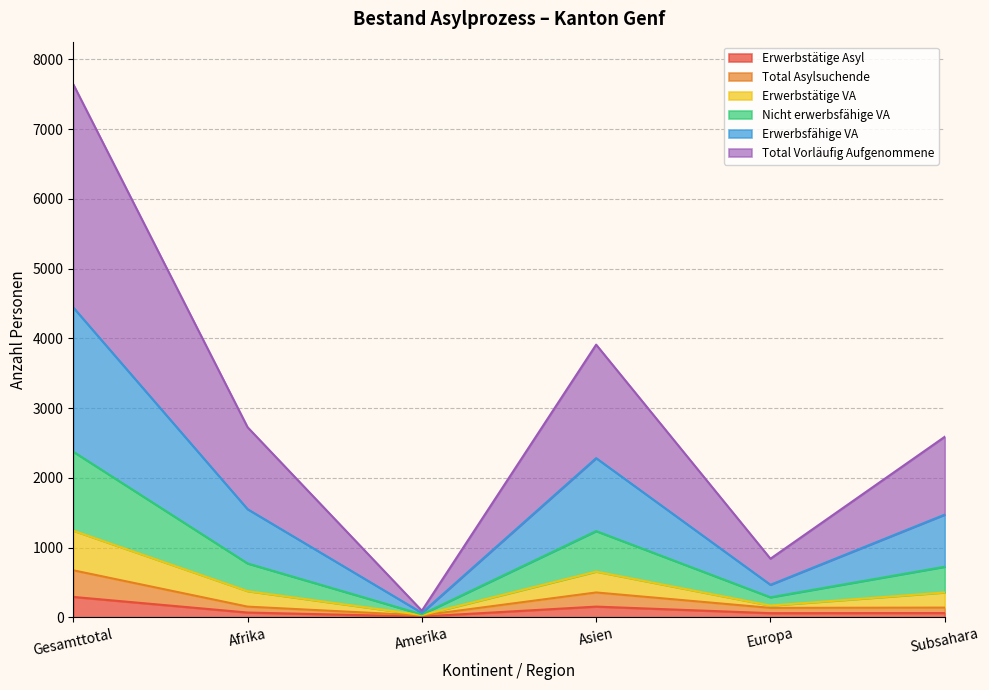

Rank the categories by Erwerbstätige Asyl value from lowest to highest.

Amerika, Europa, Subsahara, Afrika, Asien, Gesamttotal